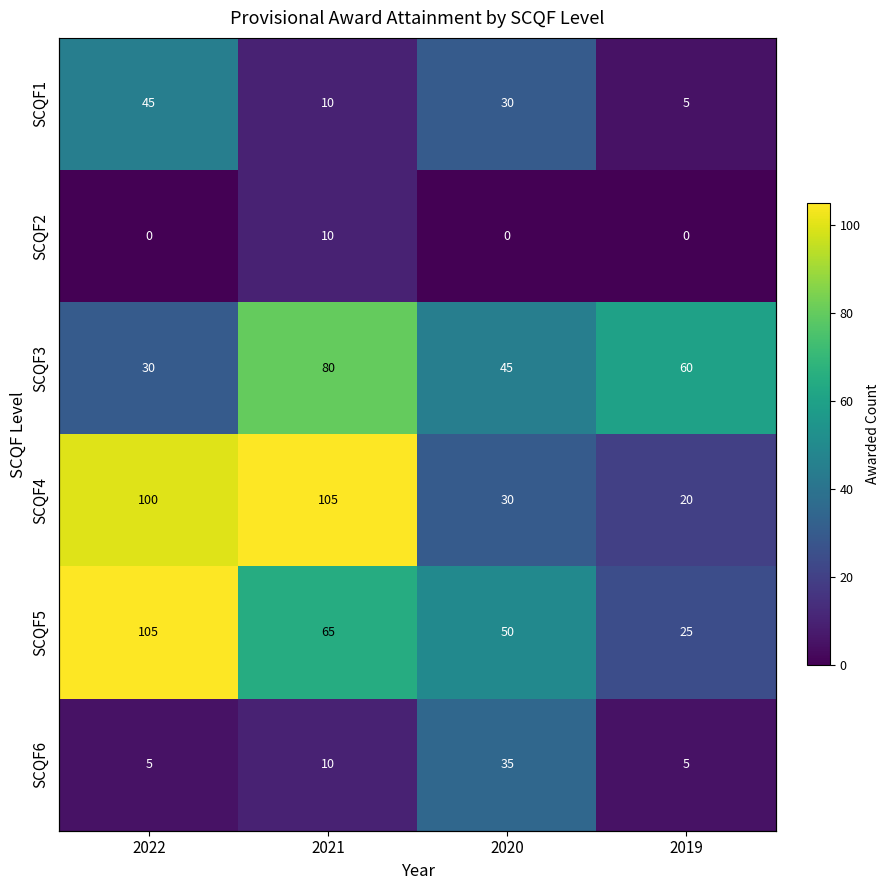

Is it true that SCQF2 equals 0 at 2022?

True